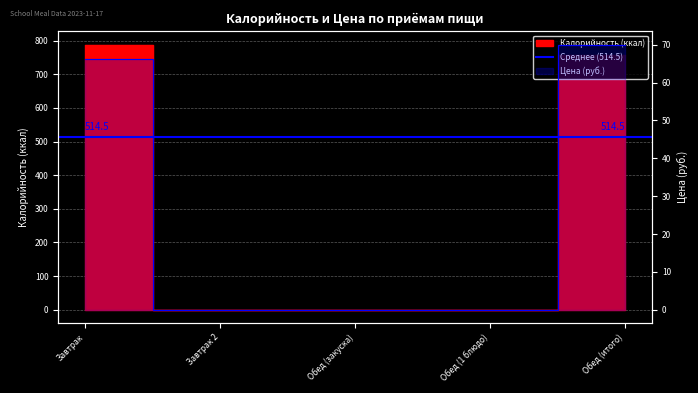

Rank the categories by Price value from lowest to highest.

Завтрак 2, Обед (закуска), Обед (1 блюдо), Завтрак, Обед (итого)